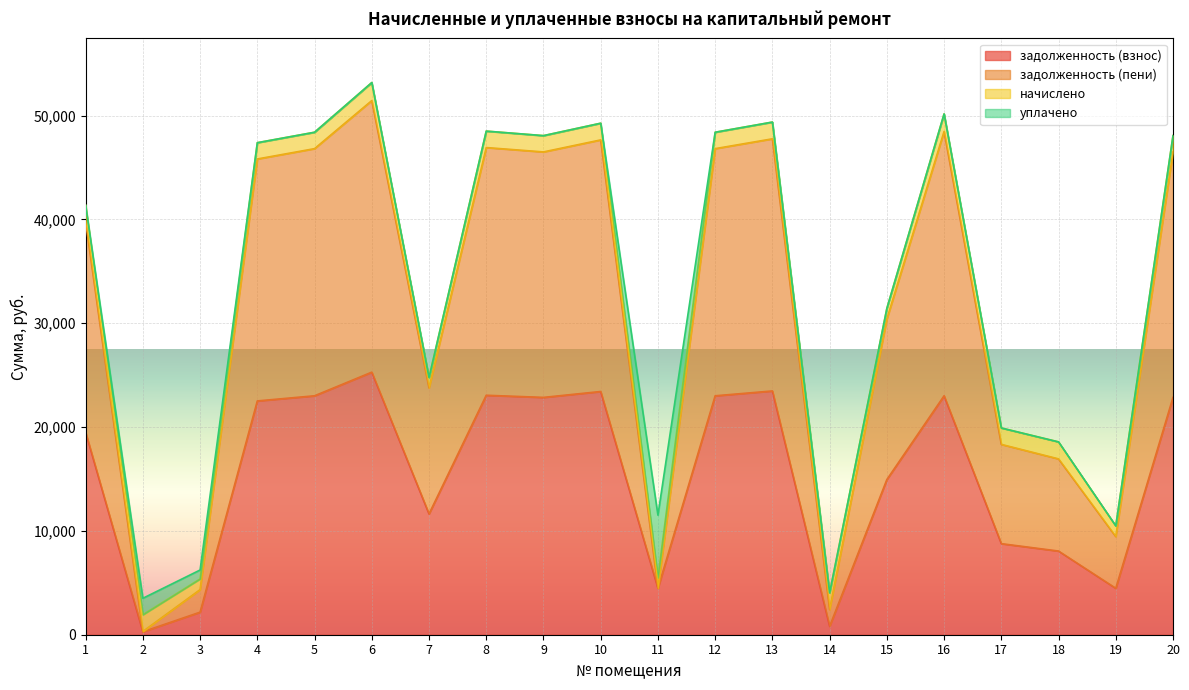

Which series changed the most between 8 and 13?

задолженность (пени)